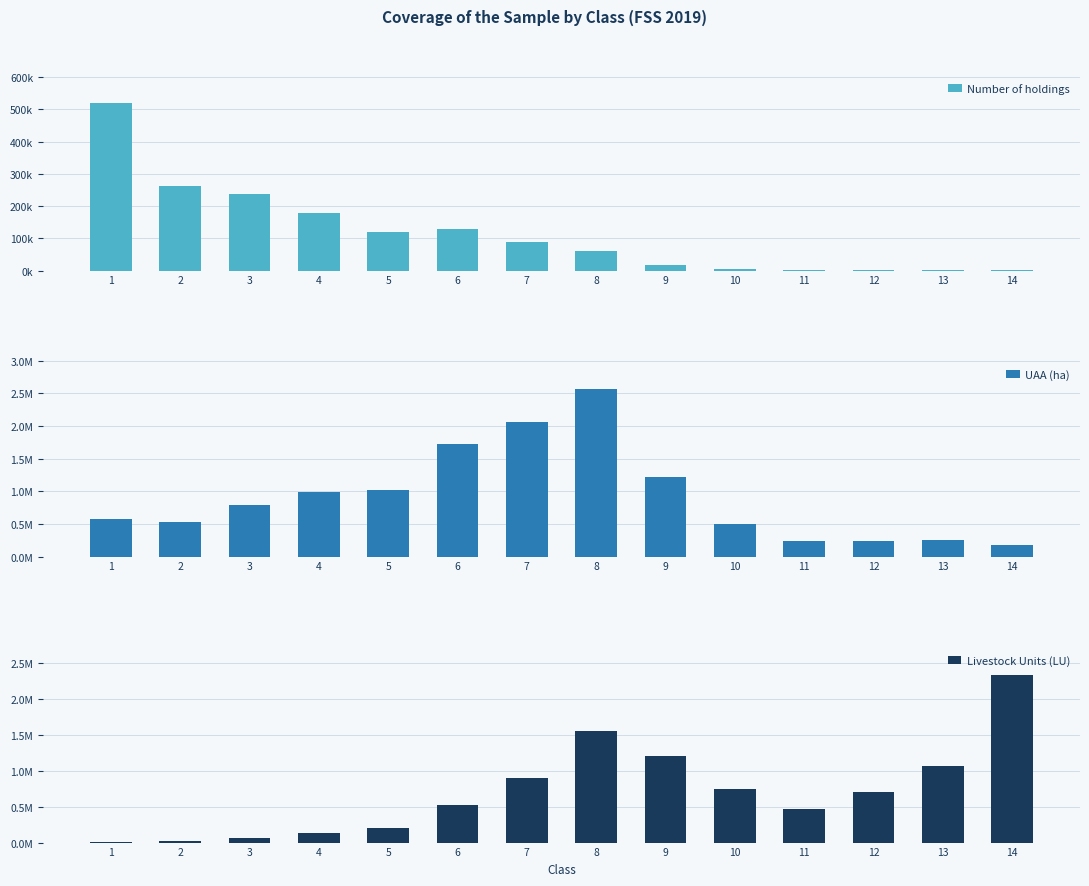

Which series changed the most between 5 and 13?

Livestock Units (LU)